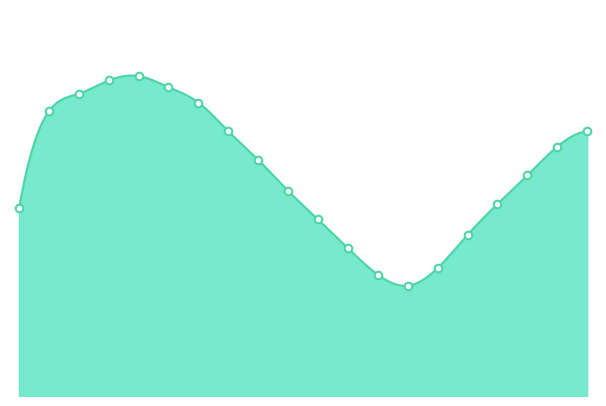

What is the change in value from 11:00 to 15:00?

+0.6